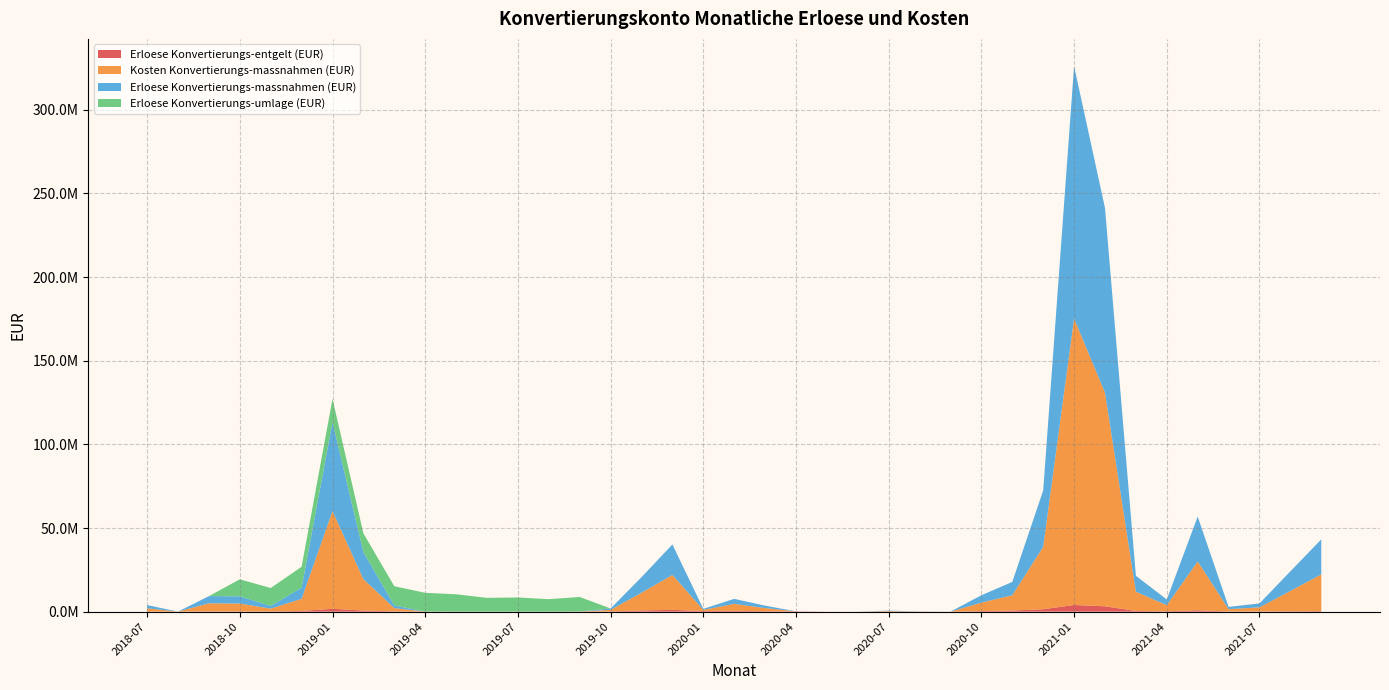

Reading left to right, extract all data points from this chart.

Erloese Konvertierungs-entgelt (EUR): 23176.7	37832.4	180627.3	55454.4	147874.2	442491.5	1706189.2	672750.3	191283.0	67939.4	25757.1	9569.1	19842.9	8187.3	94474.7	129138.2	738711.8	1073513.1	409349.2	514054.8	261736.0	194165.1	32610.9	32388.3	25982.8	39401.7	23035.5	345827.0	669683.1	1439780.4	4002899.2	3199664.1	435307.6	227360.4	824859.6	89121.6	127339.9	226970.0	346658.3
Kosten Konvertierungs-massnahmen (EUR): 1996532.1	12.3	4807451.6	4792478.0	1661910.8	7228198.1	58397986.2	18770489.8	1931324.8	0.0	0.0	0.0	0.0	0.0	0.0	965749.1	10575789.2	20884079.5	667479.1	4158687.7	1887832.0	0.0	0.0	0.0	338934.1	66657.4	0.0	5059675.0	9139542.9	37328606.1	171237445.0	127697173.1	11492555.5	3640226.2	29188473.2	1412753.3	2451180.3	12154974.6	21950341.0
Erloese Konvertierungs-massnahmen (EUR): 1916178.5	0.0	4287566.0	4343157.8	1571238.3	6668174.2	53180135.6	16222278.1	1593262.4	0.0	0.0	0.0	0.0	0.0	0.0	812833.8	9289326.8	18237873.2	585849.1	2980816.7	1439349.2	0.0	0.0	0.0	265961.5	61365.2	0.0	4394109.5	7981960.5	33720607.3	150853282.6	110410727.8	9513892.8	3402714.3	26830120.4	1351779.8	2348028.2	11730970.5	20927366.2
Erloese Konvertierungs-umlage (EUR): 0.0	0.0	0.0	10154576.4	10762481.8	12491285.6	13964983.0	11132045.6	11496640.3	11194496.7	10366400.6	8252859.6	8465502.6	7453493.6	8686809.1	0.0	0.0	0.0	0.0	0.0	0.0	0.0	0.0	0.0	0.0	0.0	0.0	0.0	0.0	0.0	0.0	0.0	0.0	0.0	0.0	0.0	0.0	0.0	0.0